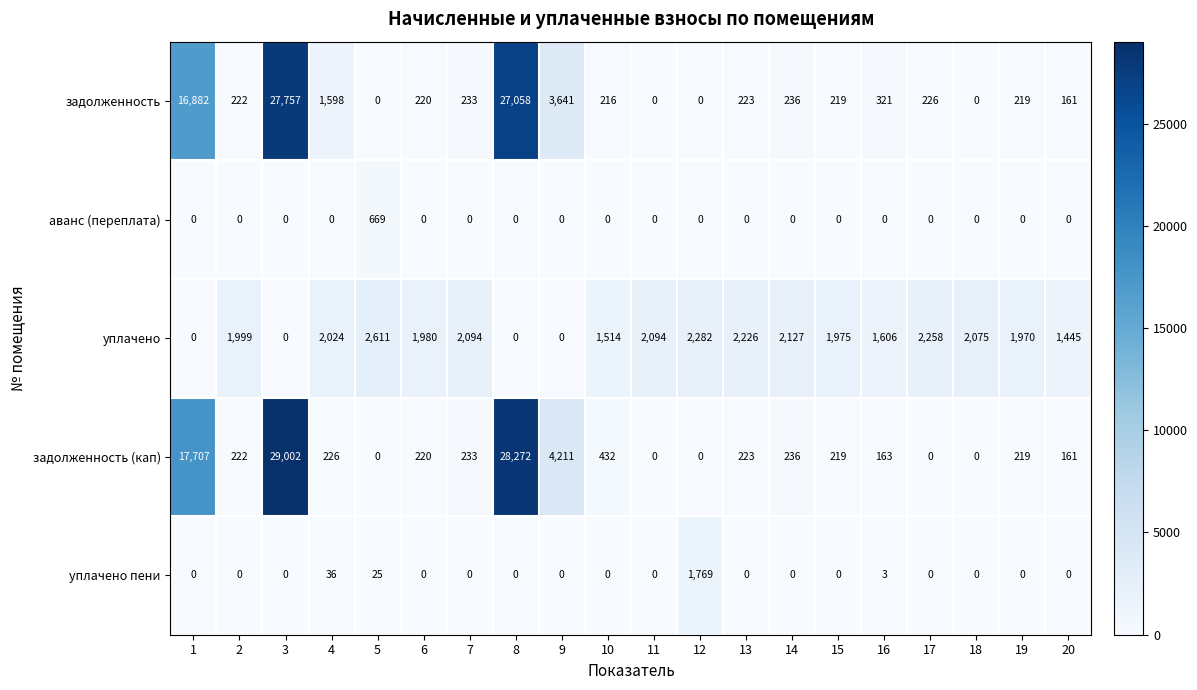

Which series changed the most between 7 and 19?

уплачено